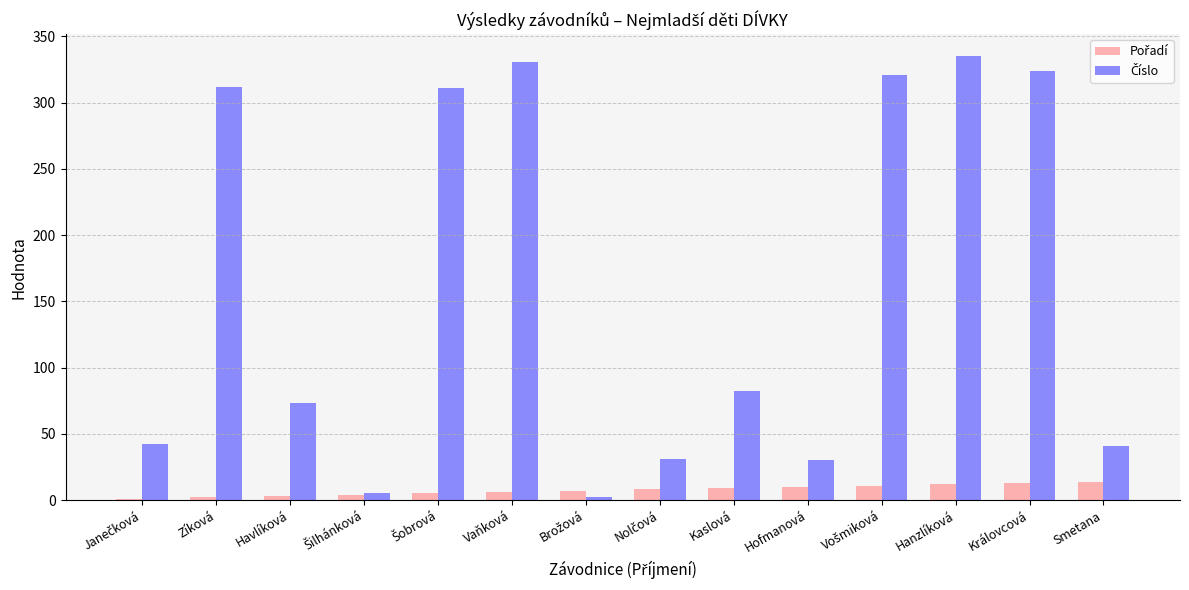

What is the smallest value displayed?

1